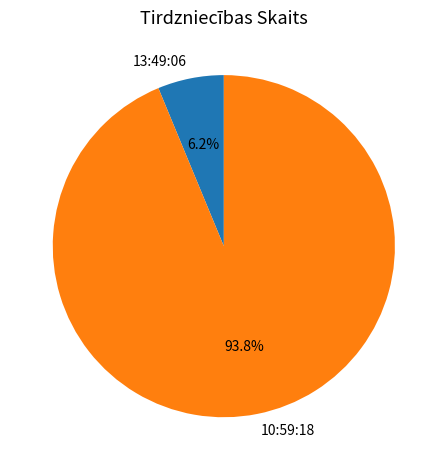

Which category has the smallest portion of the pie?

13:49:06